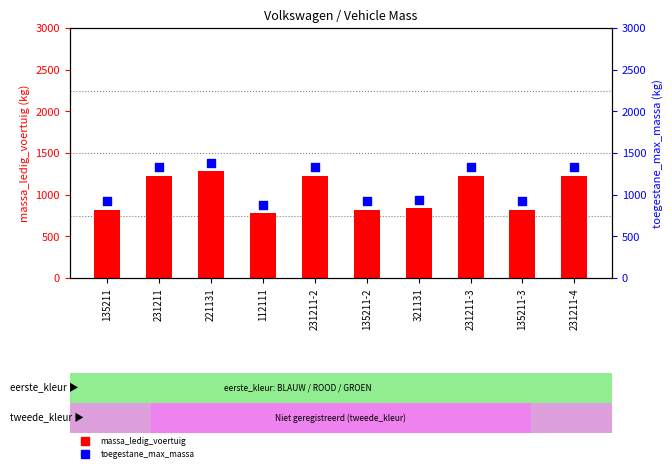

What is the total value across all series at 135211-3?

1740